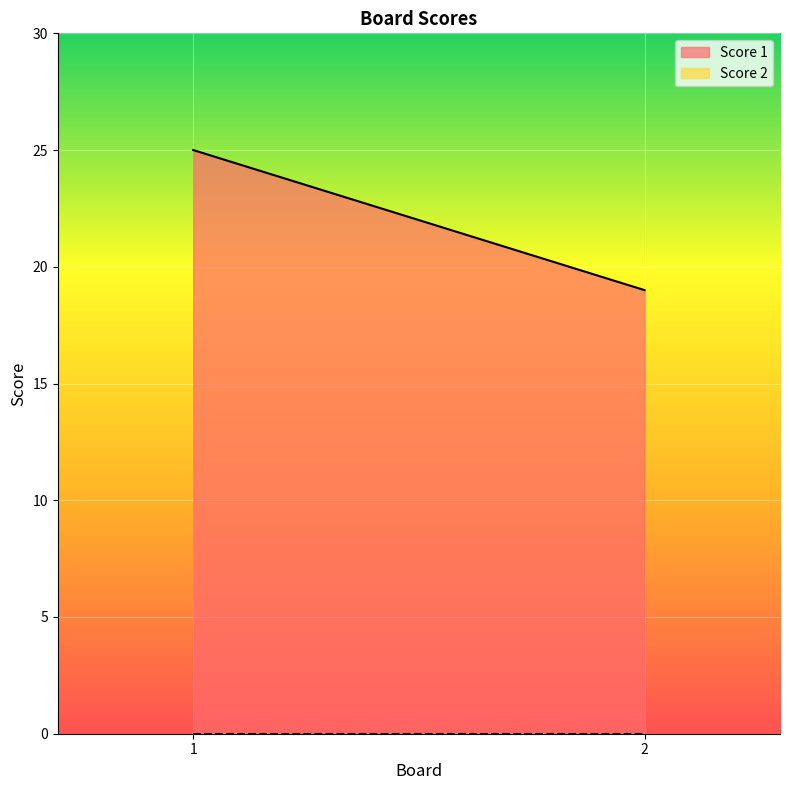

What is the total value across all series at 2?

19